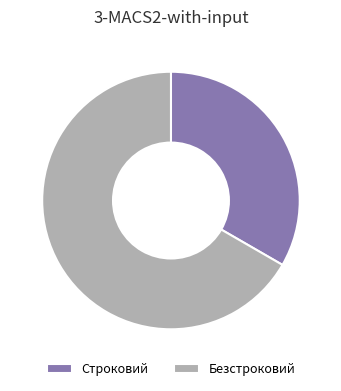

Does any single category account for the majority?

Yes